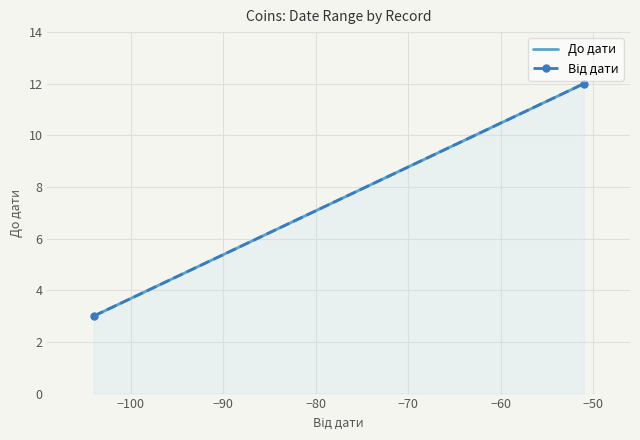

What is the smallest value displayed?

3